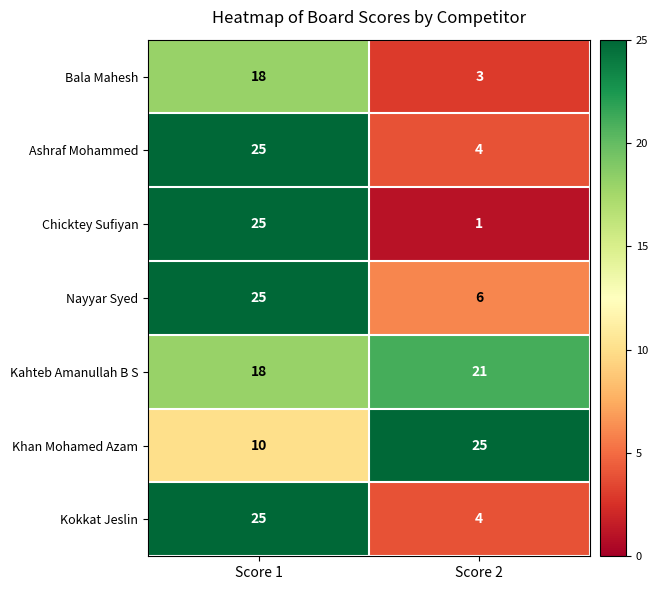

Which series has the widest spread of values?

Chicktey Sufiyan